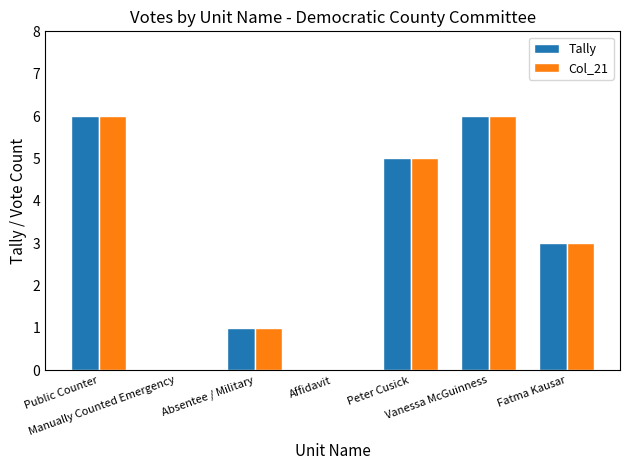

How many distinct data groups are displayed?

2